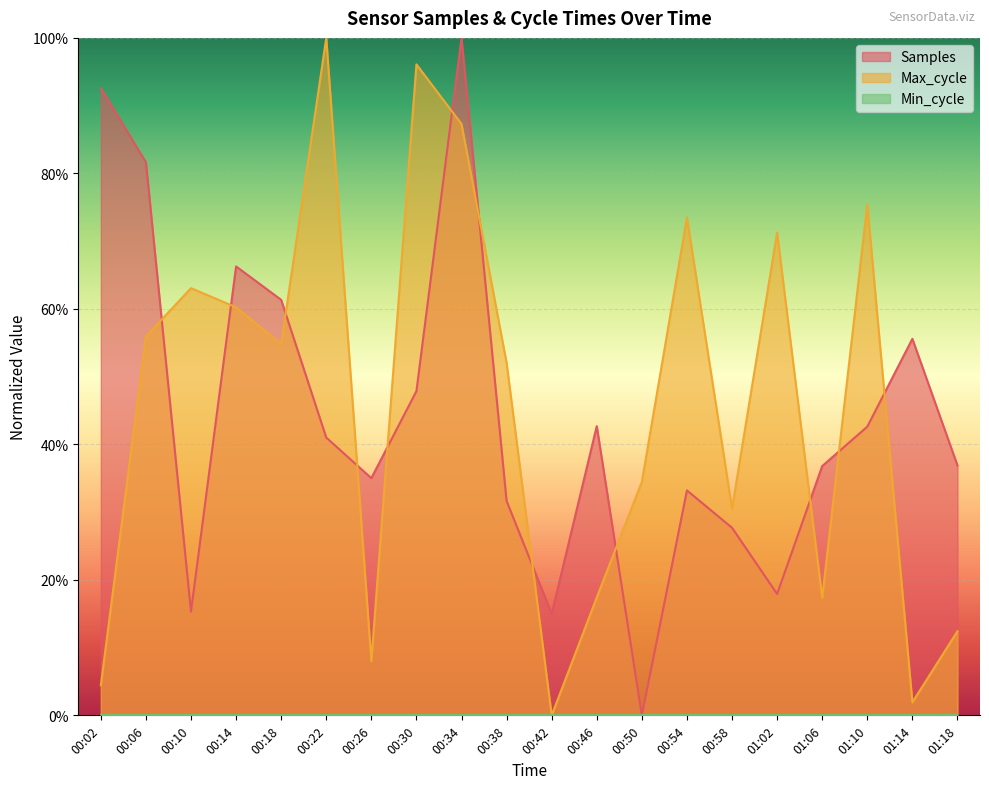

What is the value of the Samples point at the 1st from the left?

0.9